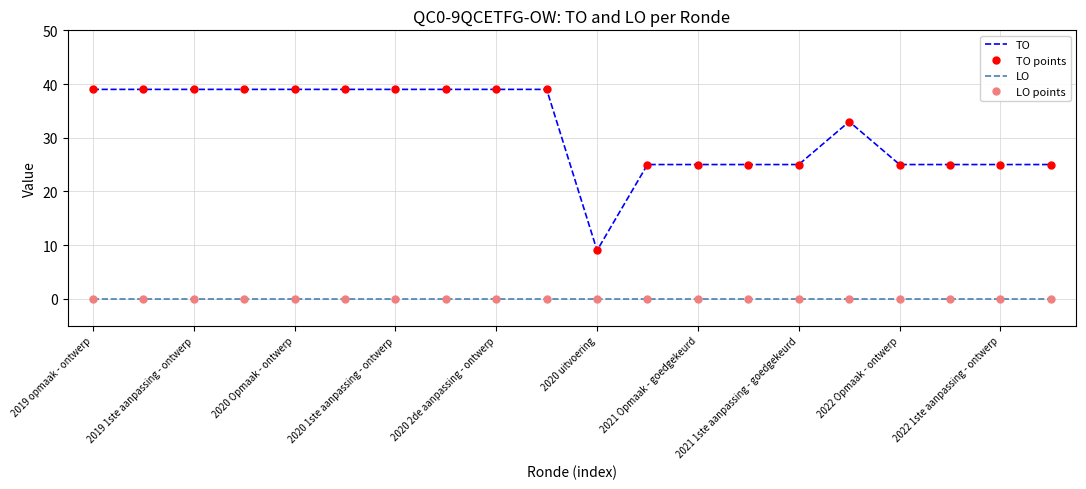

How many lines are shown in the chart?

4